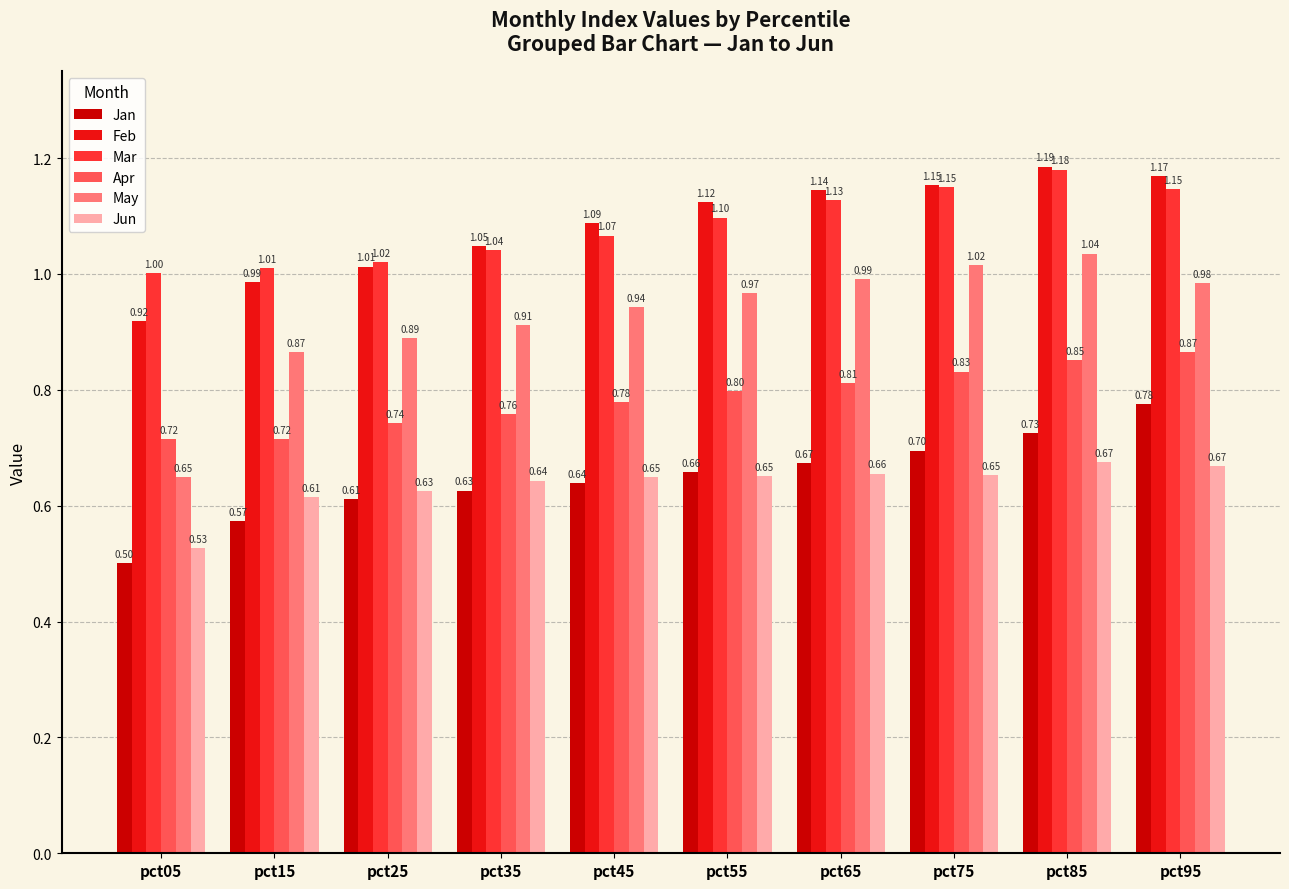

What is the value of the Mar bar at the 6th from the left?

1.1